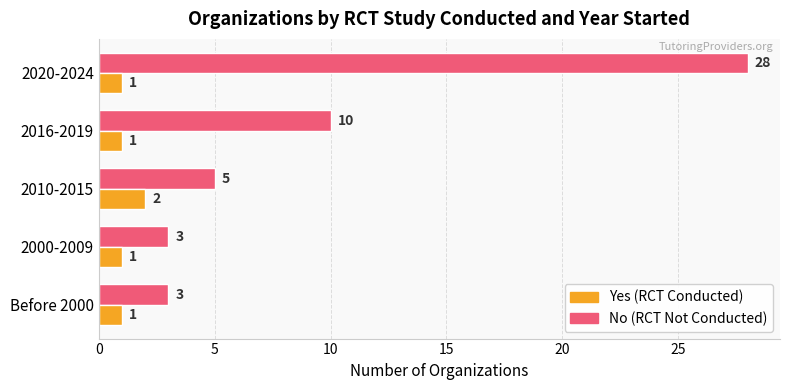

What is the total value across all series at 2016-2019?

11